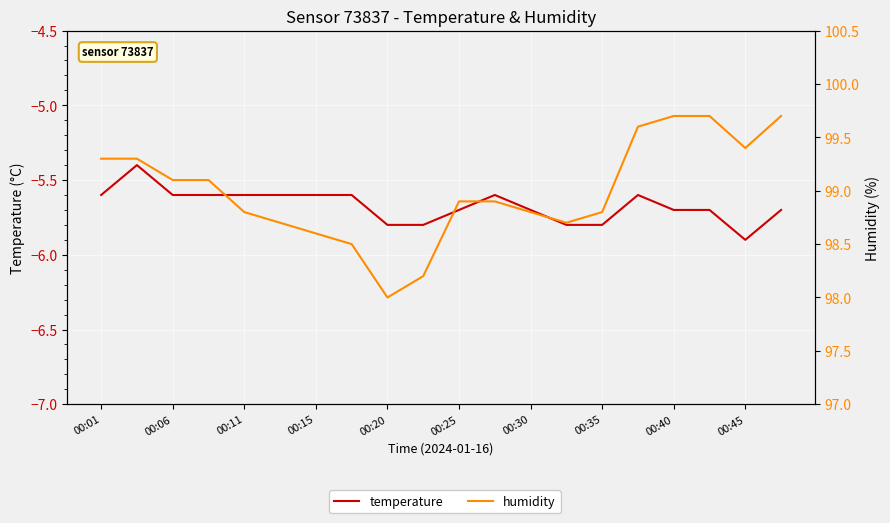

Does the chart display data point markers on the line(s)?

No